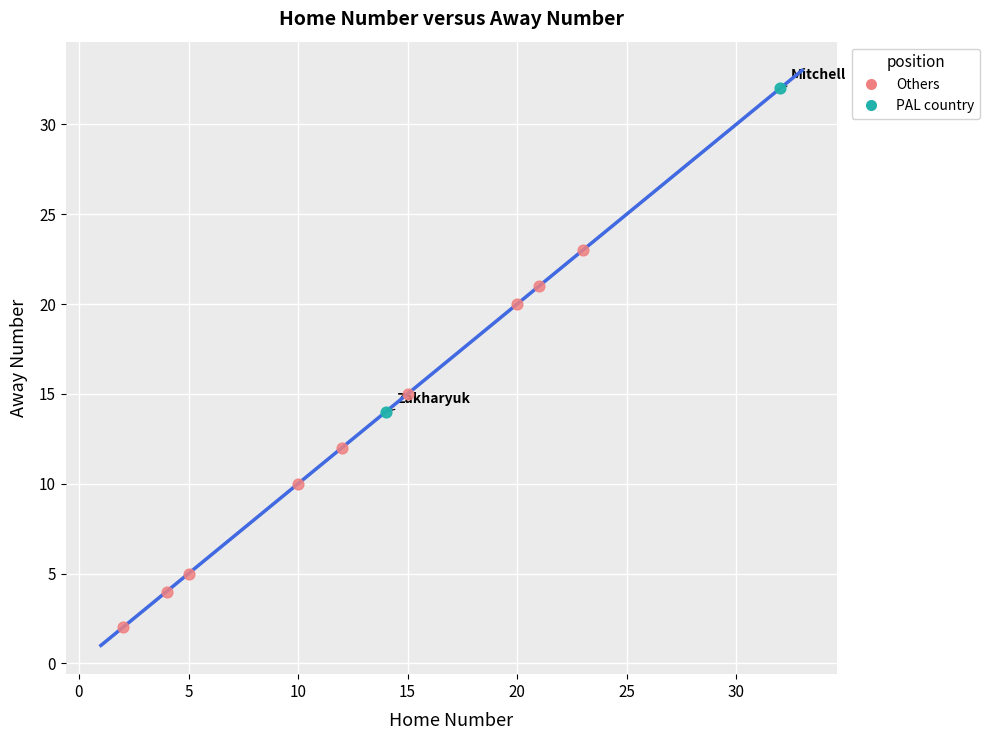

Which series has the largest Y range (max minus min)?

Others